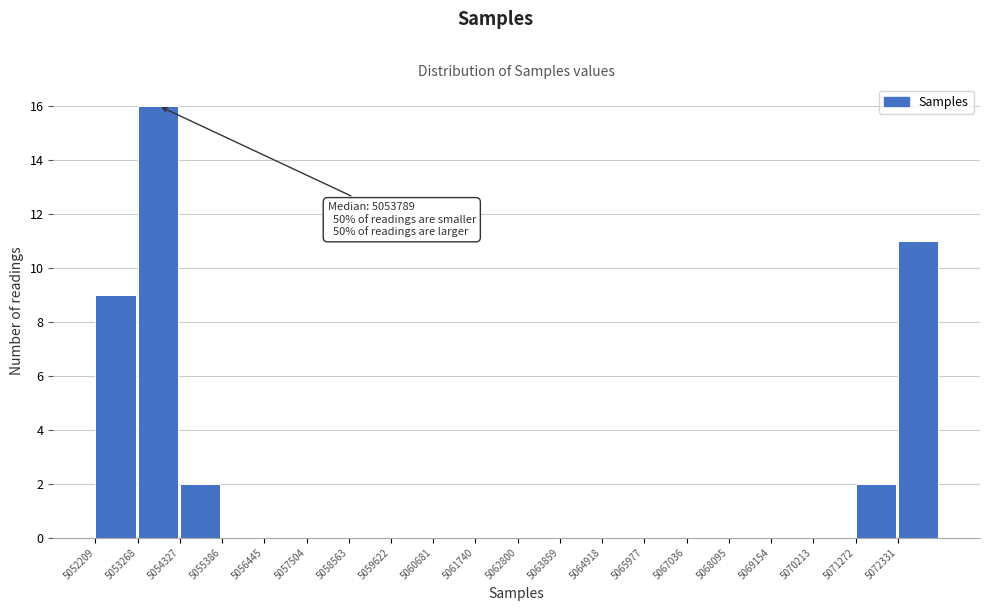

Which range on the x-axis has the tallest bar?

5053200 to 5054400